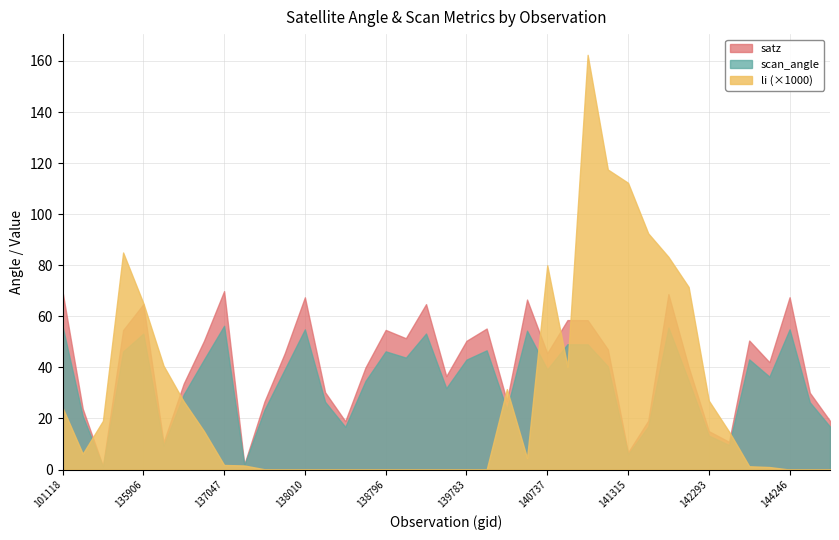

True or false: scan_angle has a value of 56.3 at 137047.

True